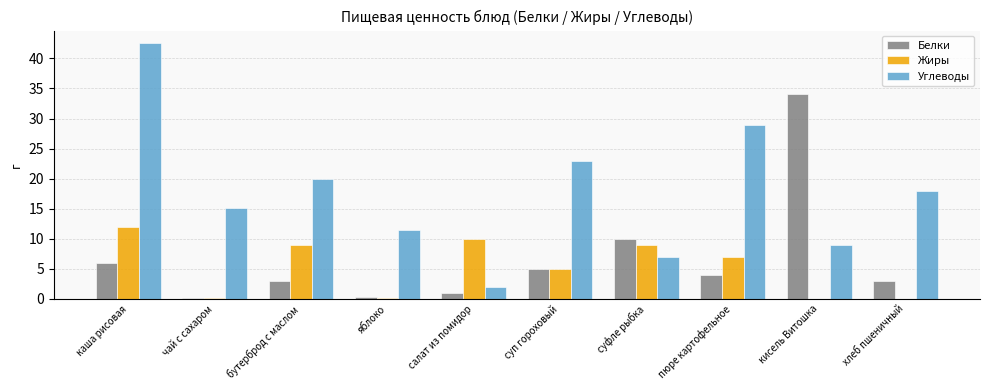

Between бутерброд с маслом and салат из помидор, which series saw the biggest shift?

Углеводы